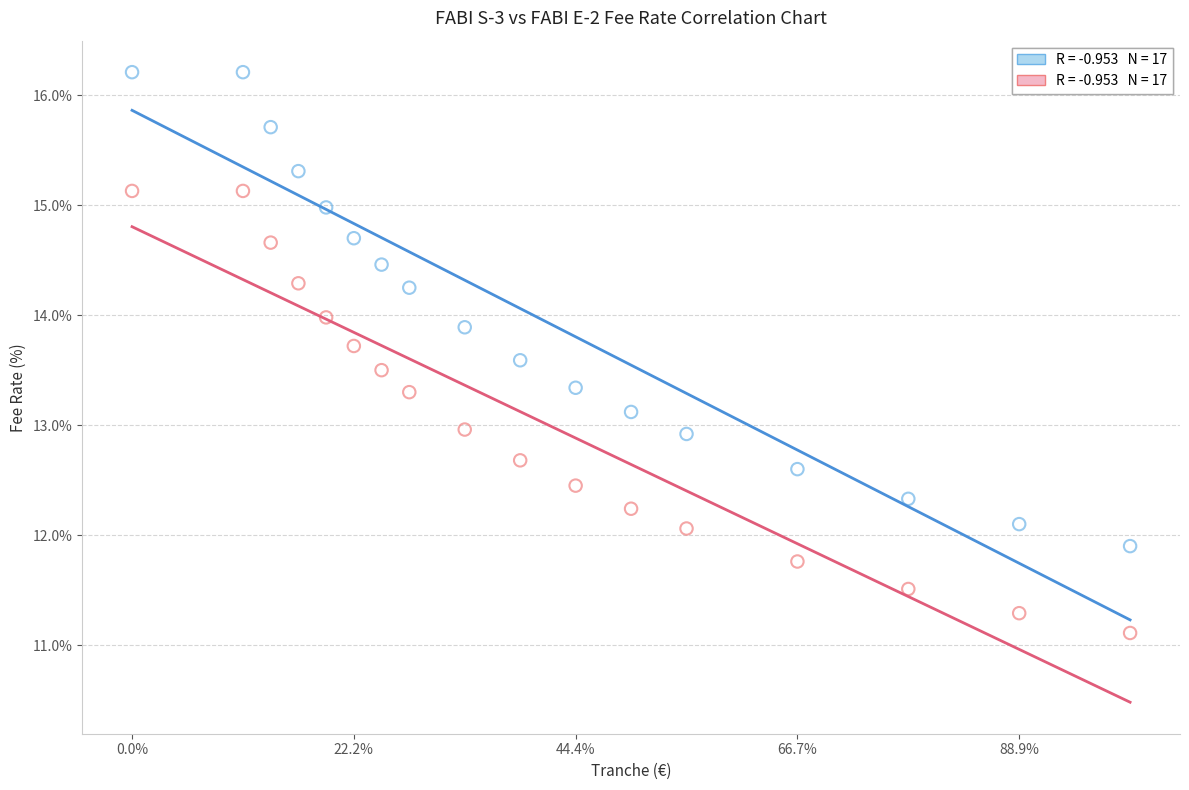

Across all data points, what is the range of Y values (max minus min)?

5.1